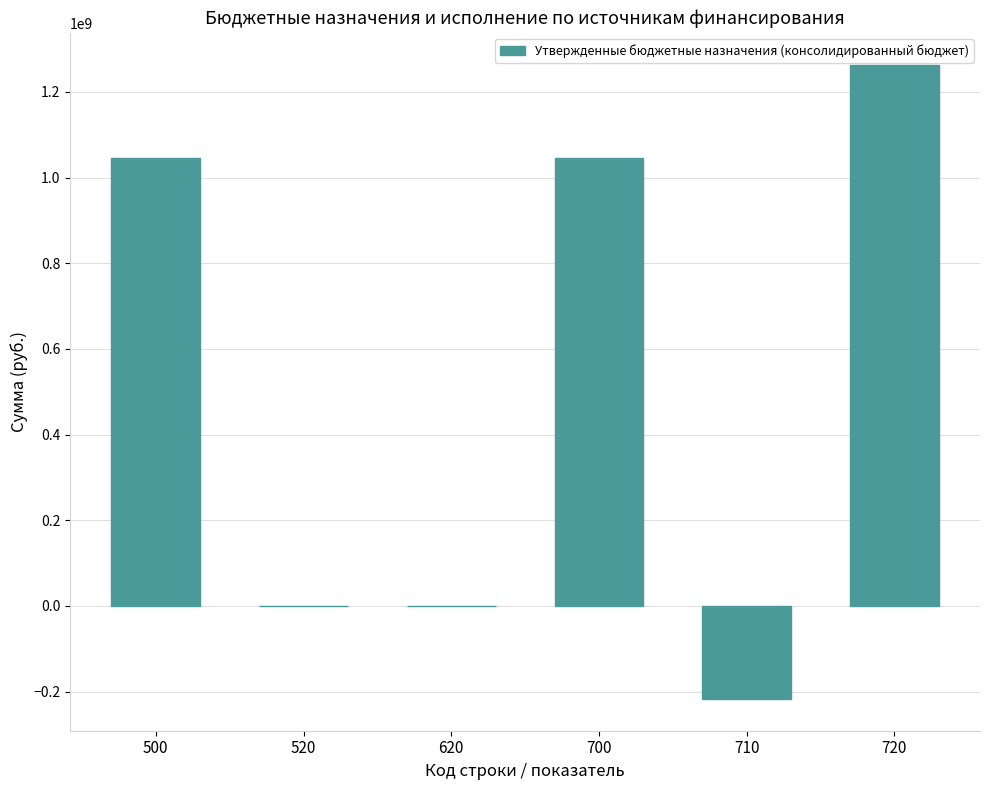

What is the sum of all values?

3140065604.2